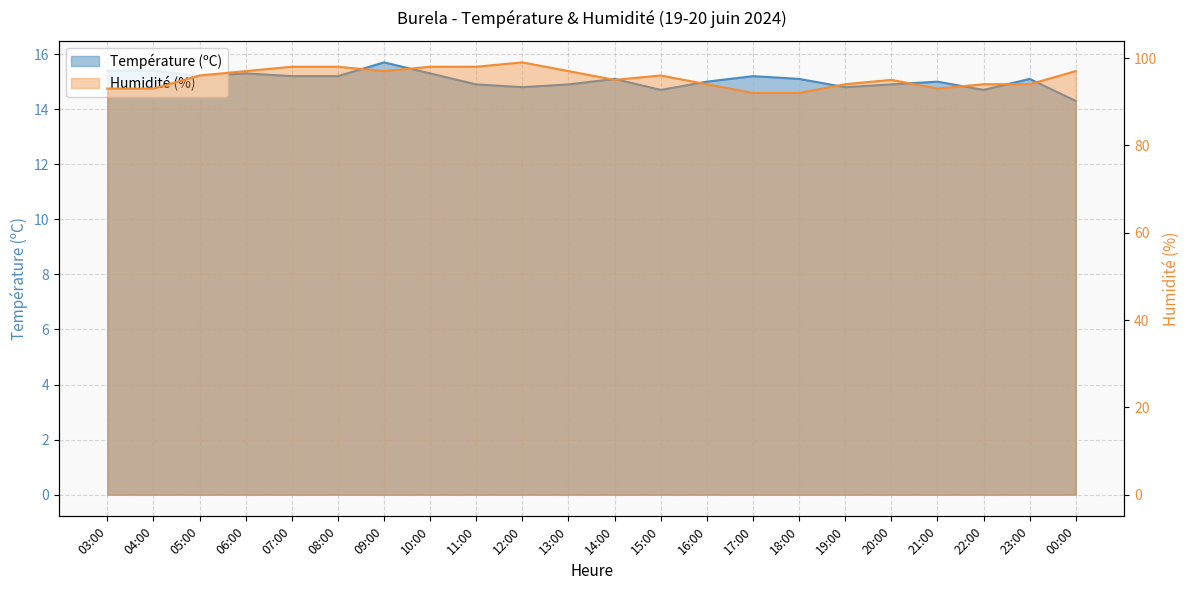

How many Humidité (%) values are between 94 and 97?

12